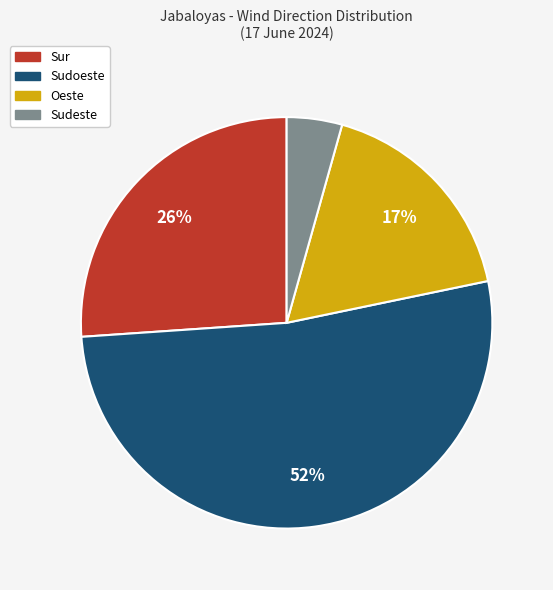

How many segments does this pie chart have?

4